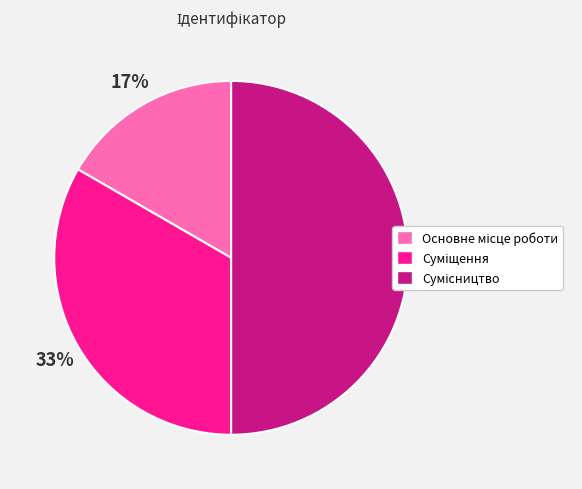

To the nearest percent, what is the difference between the largest and smallest slice percentages?

33%